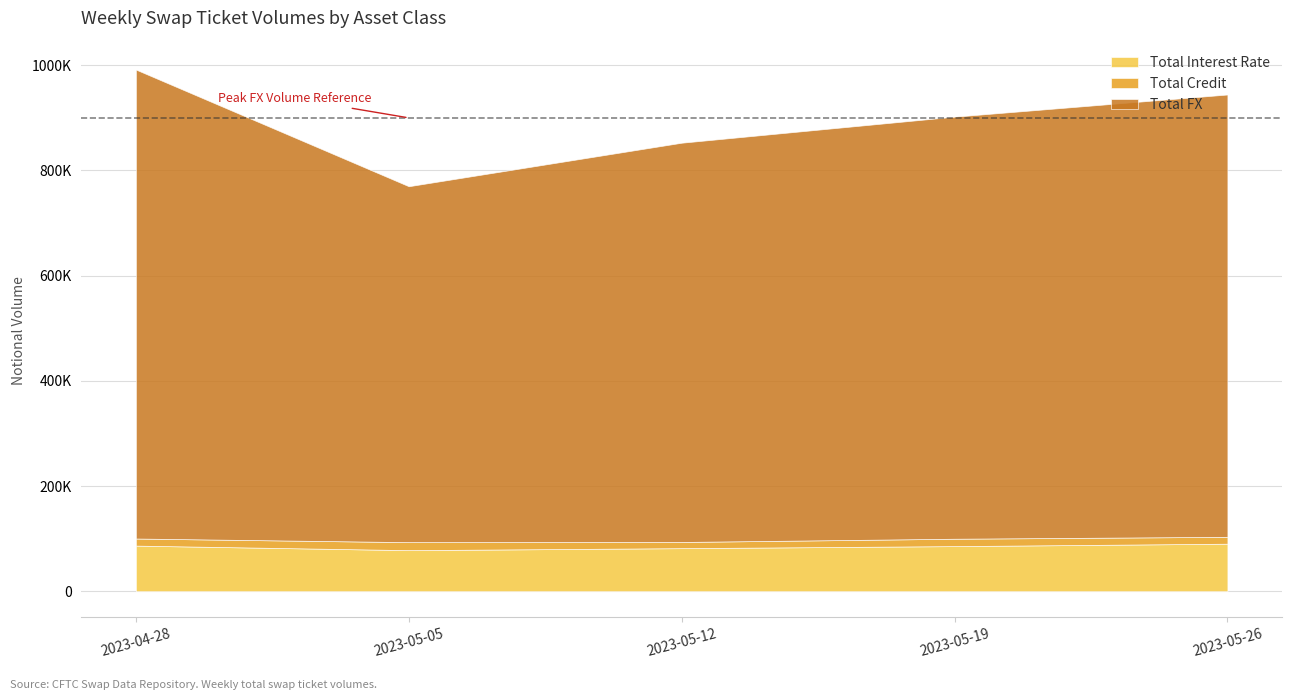

Where is Total Credit nearest to the value 13489?

2023-04-28